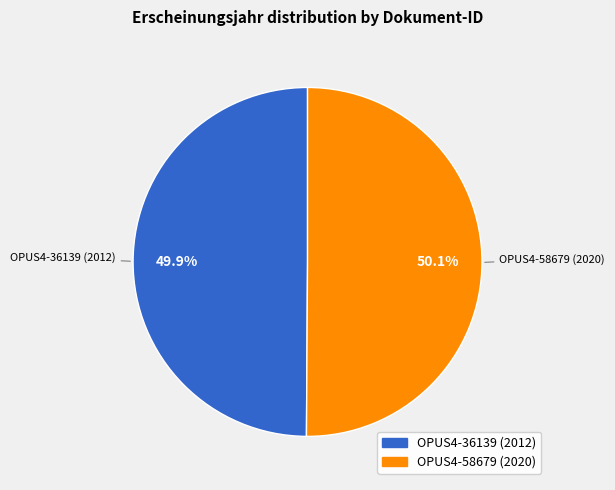

How many slices are in this pie chart?

2